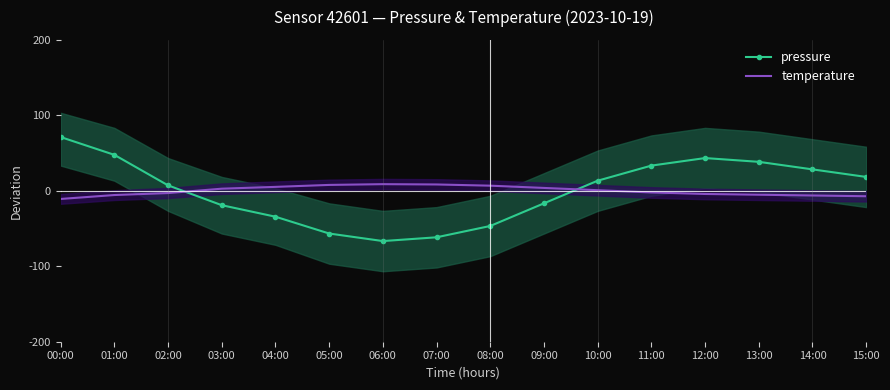

At which category does pressure reach its first local valley?

06:00